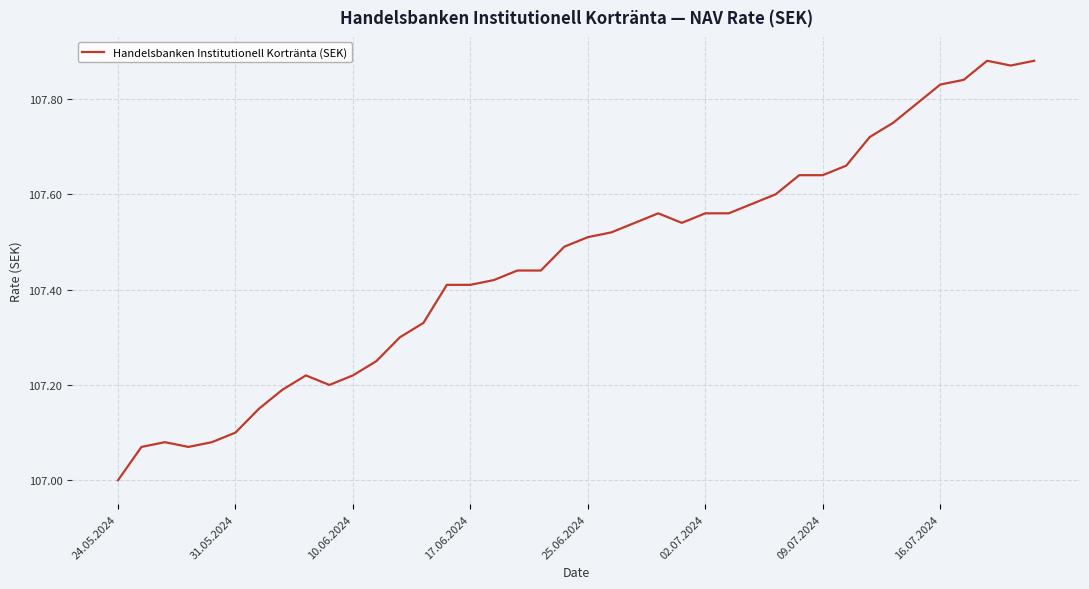

What is the minimum value shown in the chart?

107.0